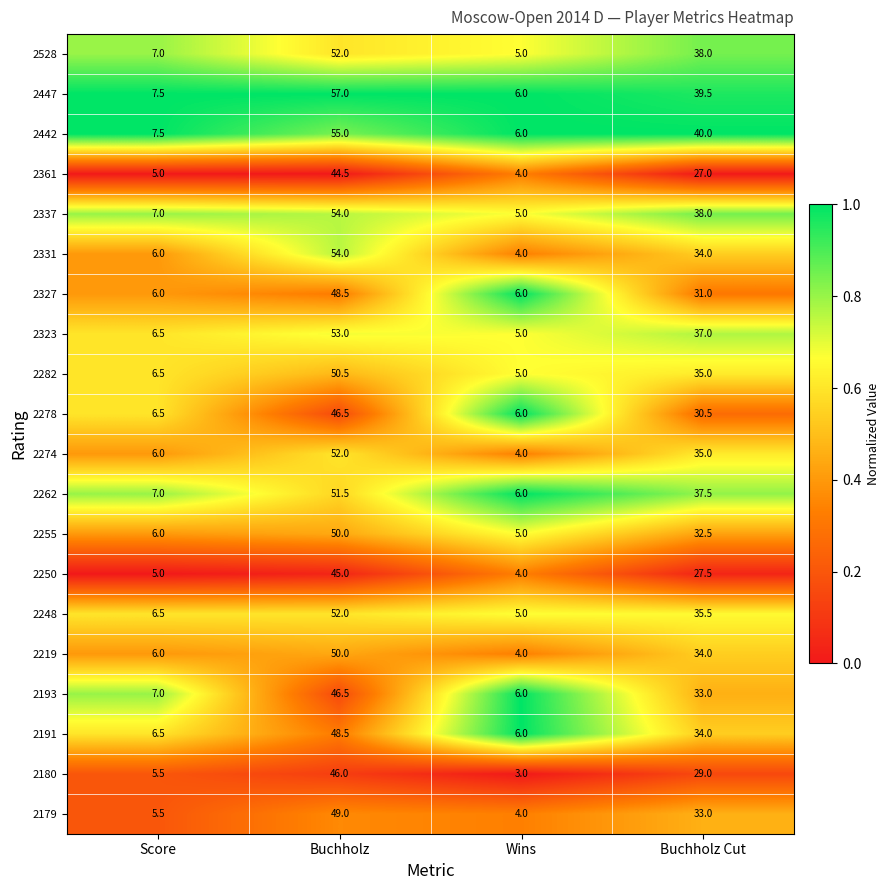

At which category is the sum across all series the highest?

Buchholz